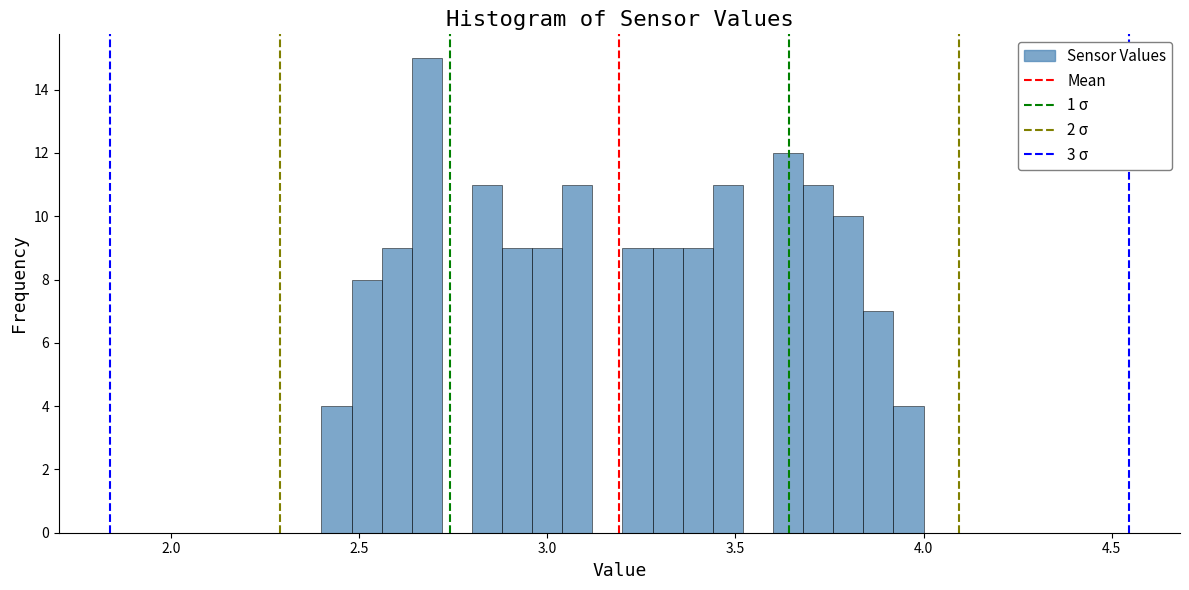

Read against the x-axis, roughly where is the centre of the tallest bar?

2.70